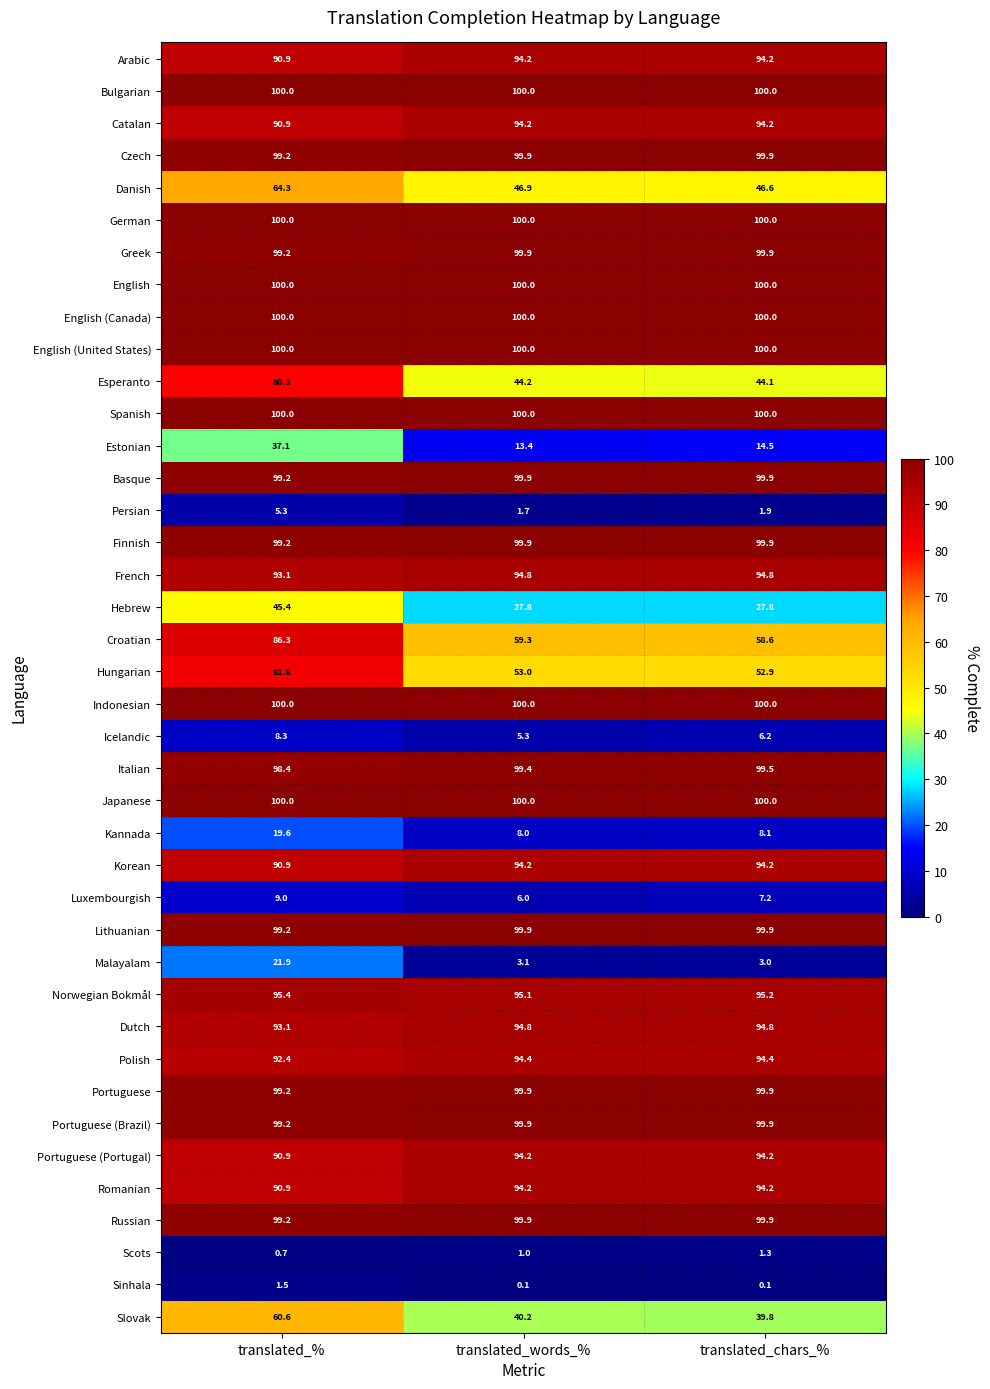

The Polish series shows 140.4 at translated_words_%. True or false?

False